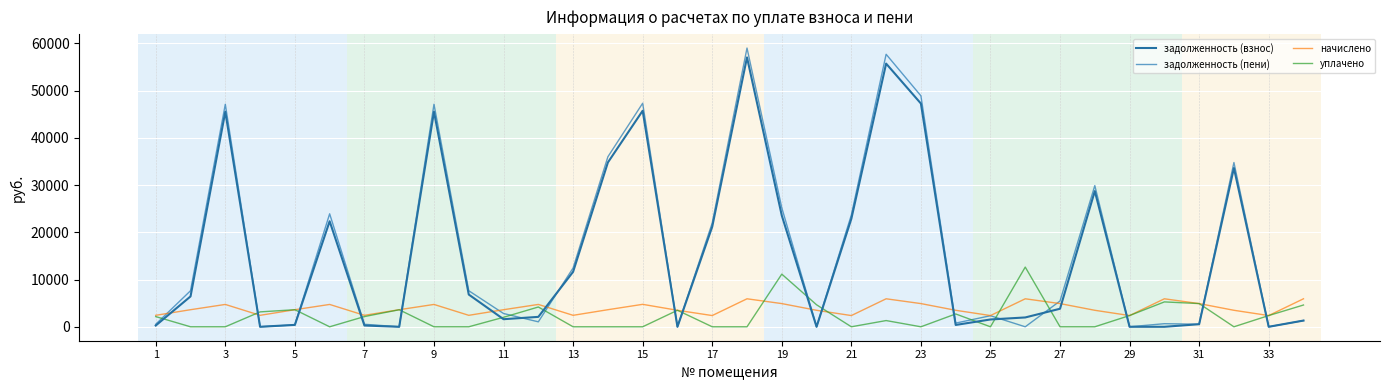

What is the value of the задолженность (пени) point at the 3rd from the left?

47099.0